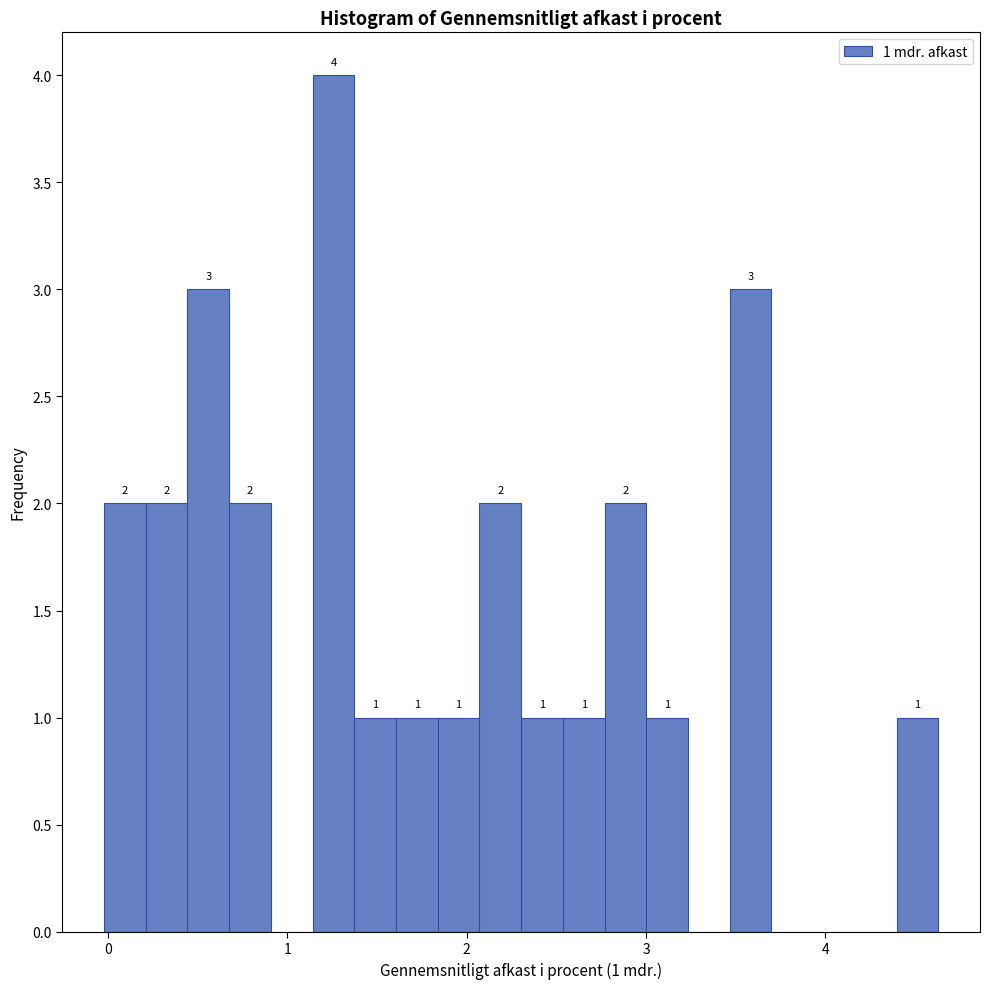

Read against the x-axis, roughly where is the centre of the tallest bar?

1.3